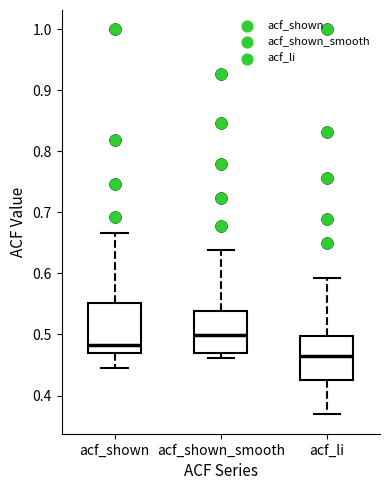

Which box has the lowest median line?

acf_li